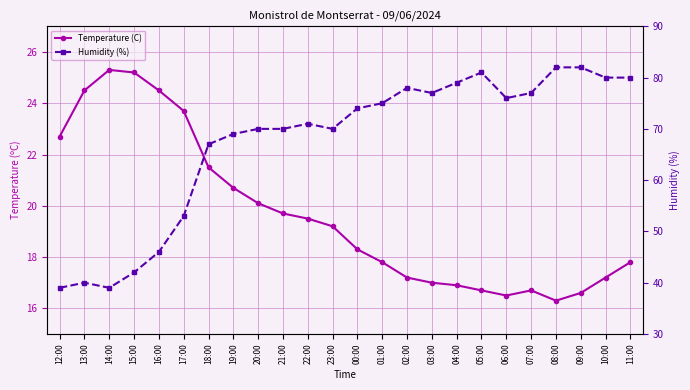

What is the label of the 10th point from the right?

02:00